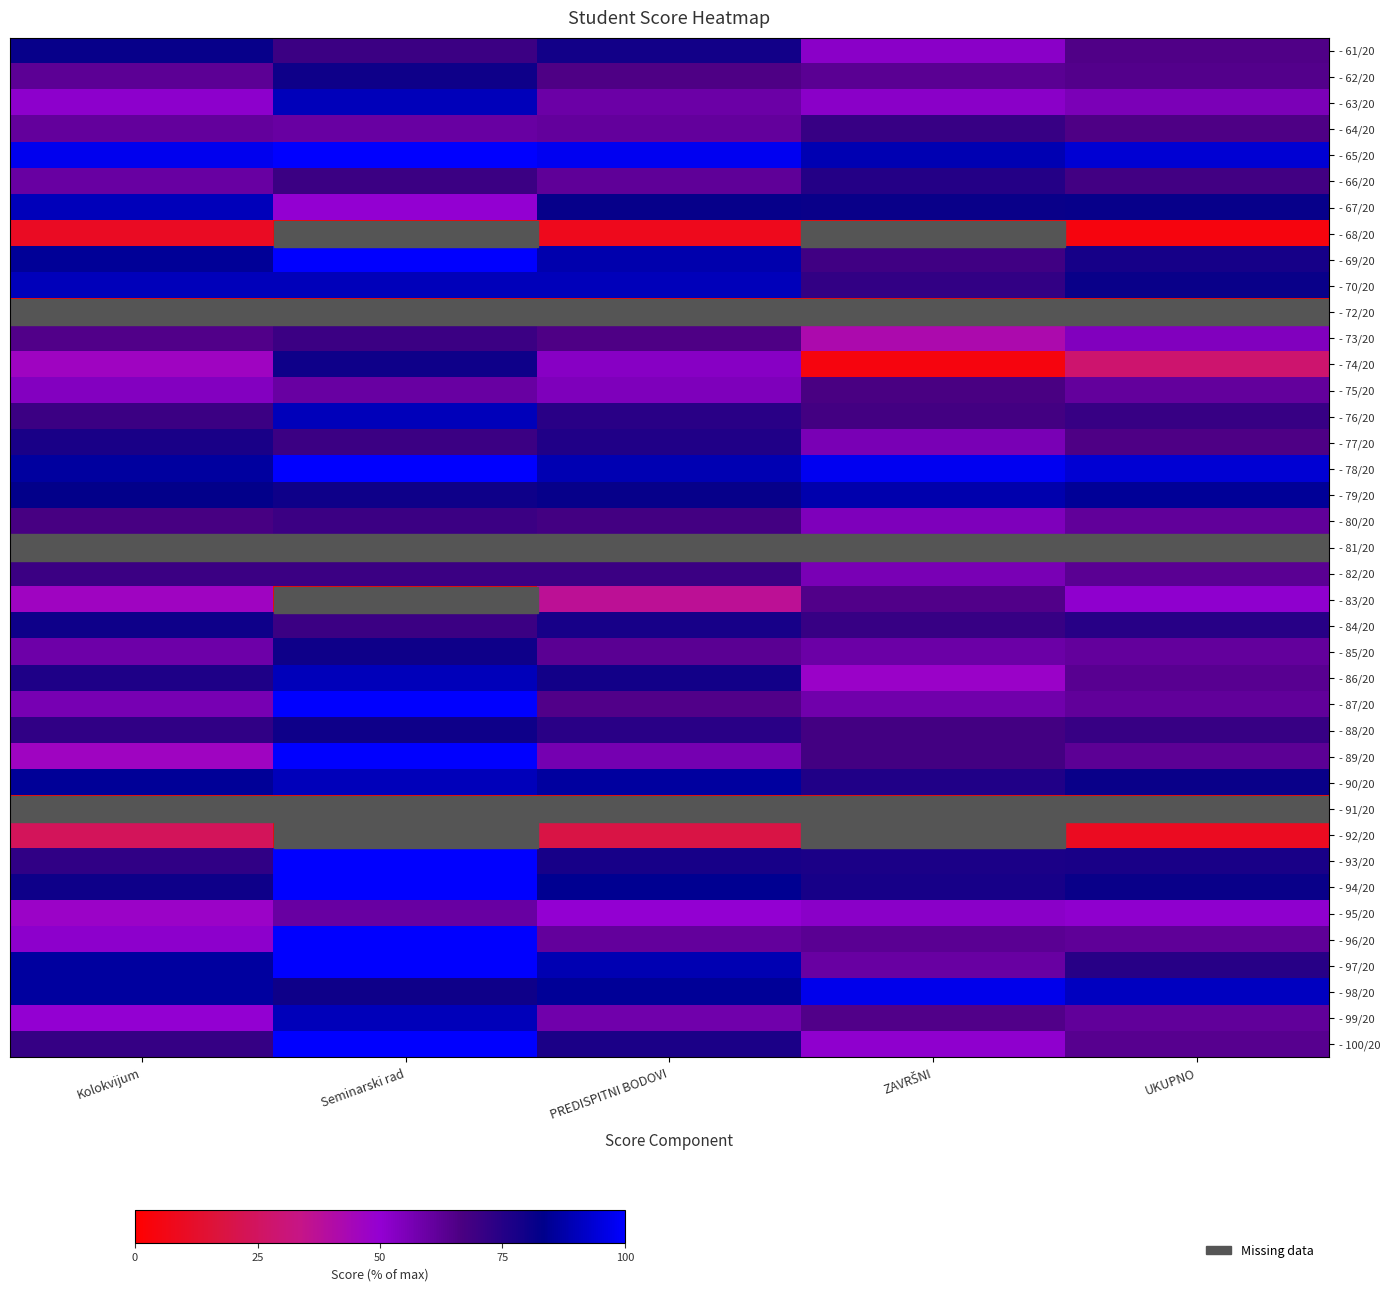

What is the maximum value shown in the chart?

100.0